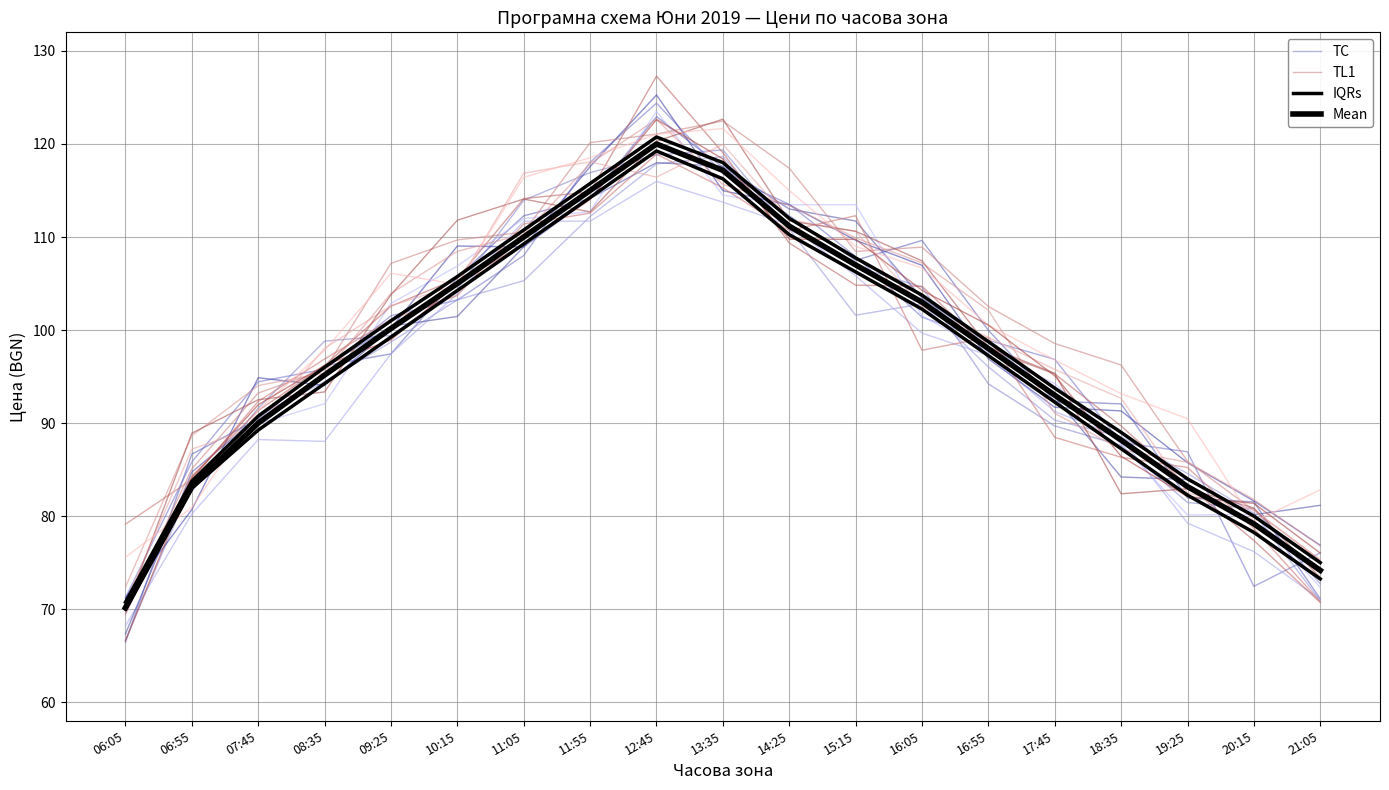

What value does the IQRs series have at 14:25?

110.2